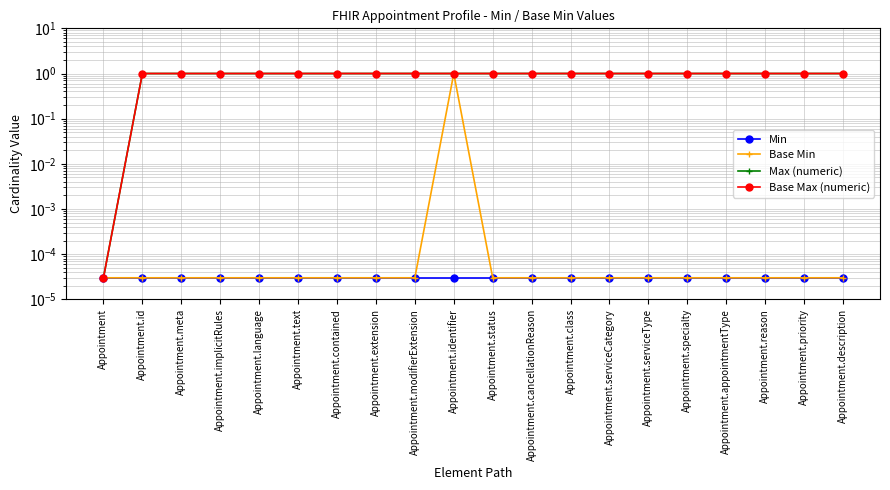

True or false: Max (numeric) has a value of 0.7 at Appointment.meta.

False